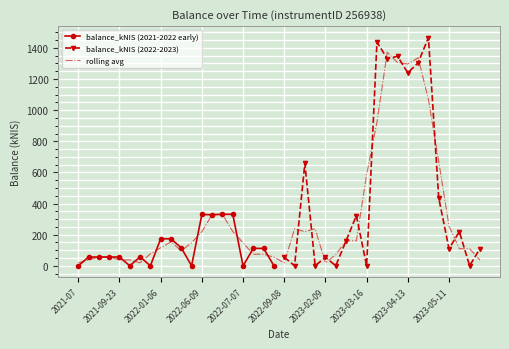

True or false: balance_kNIS (2021-2022 early) has more than 0 interior local peaks.

True